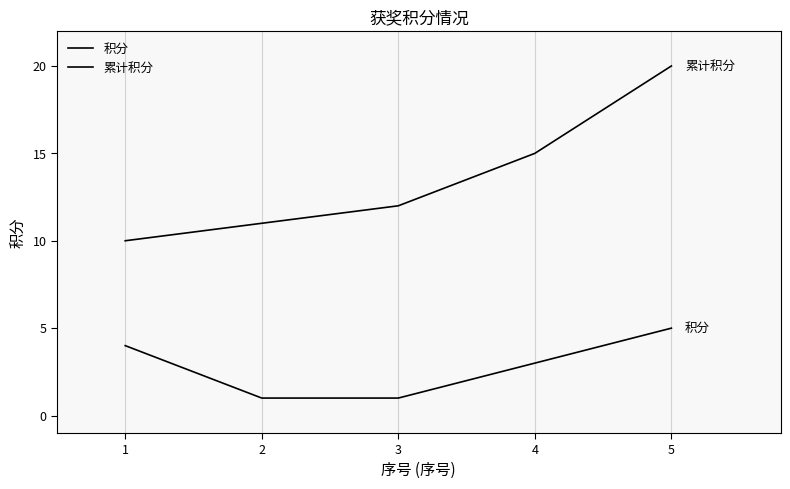

Is this an area chart (filled region under the line)?

No